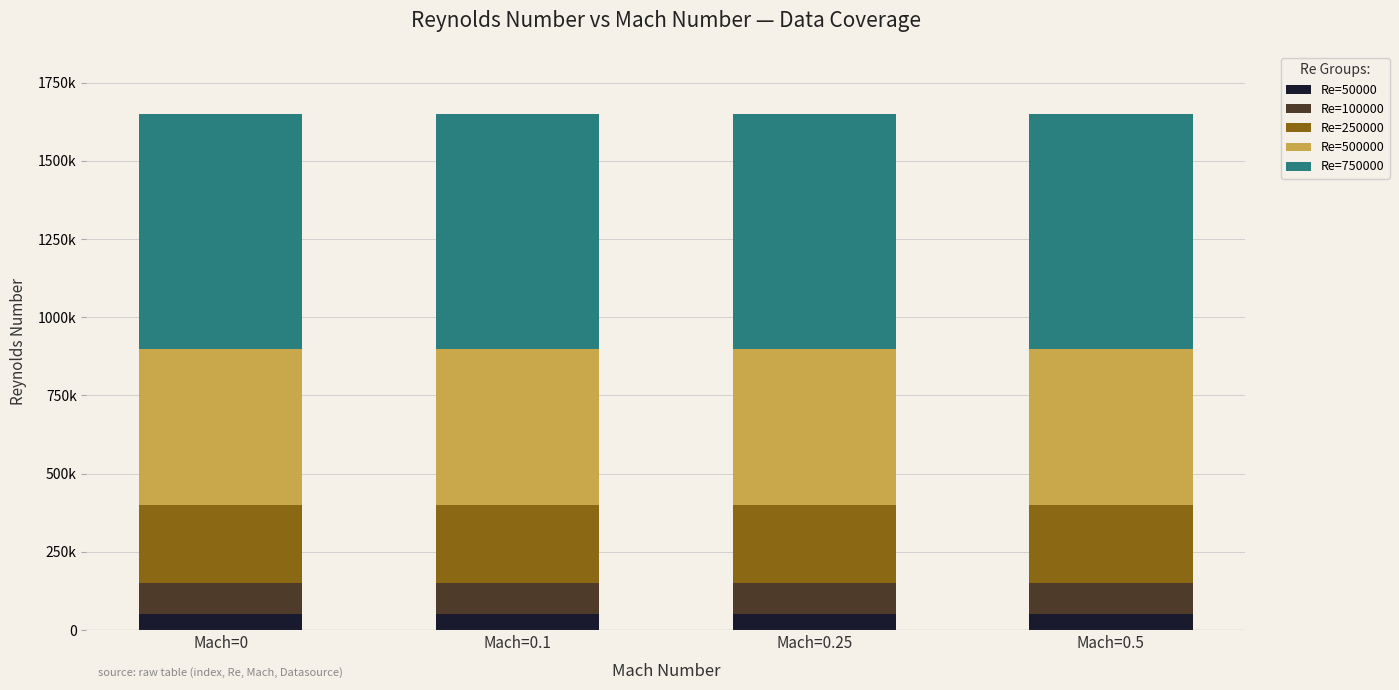

List the series in order of their peak value, lowest first.

Re=50000, Re=100000, Re=250000, Re=500000, Re=750000